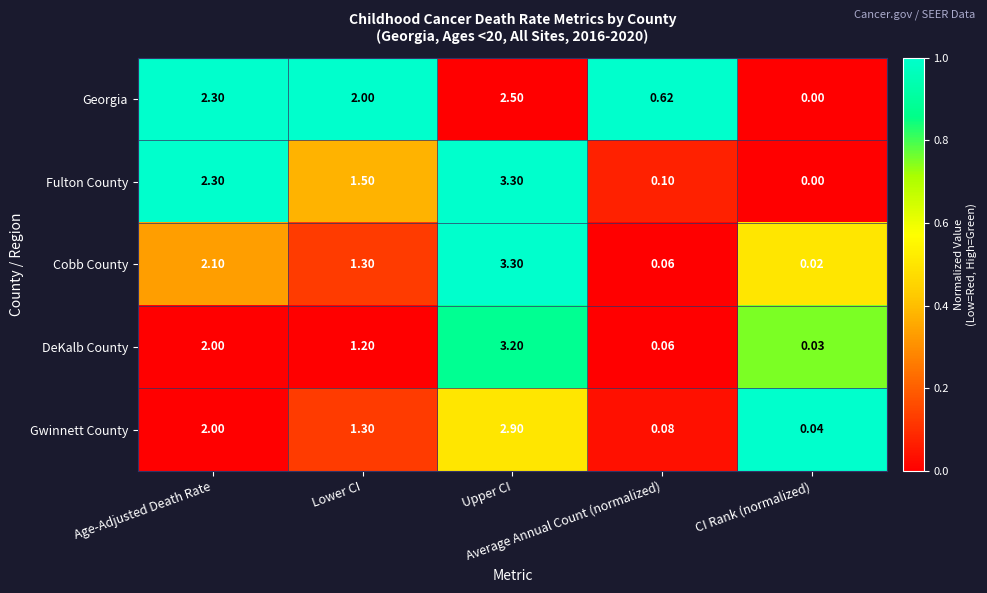

Which series has the largest total across all categories?

Georgia